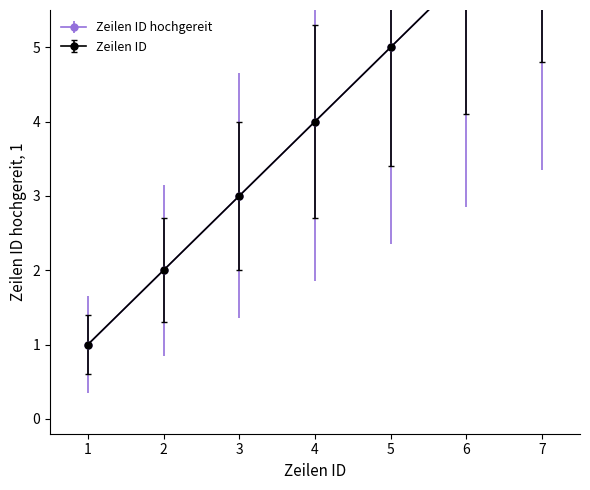

Rank the series at 1 from highest to lowest value.

Zeilen ID, Zeilen ID hochgereit